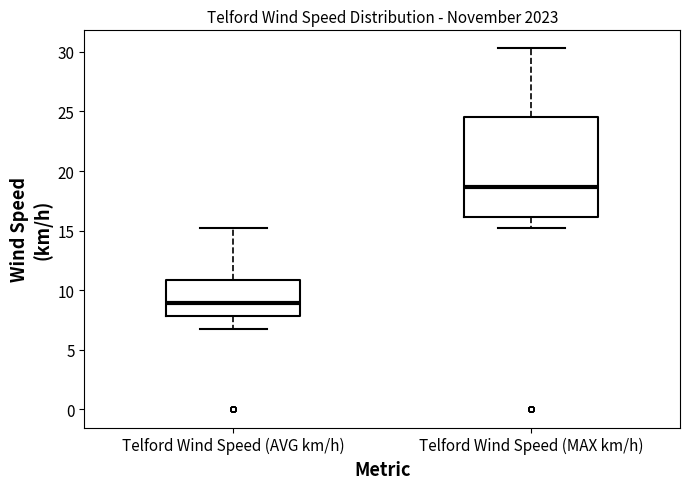

Reading left to right, transcribe this box plot: for each box, give where its median line is, the range the box spans, and where its two whiskers end, as read against the y-axis. The values are not printed on the chart, so give them approximately, as read against the axis.

Telford Wind Speed (AVG km/h): median 9.0, box 8.0 to 11.0, whiskers 6.5 to 15.0
Telford Wind Speed (MAX km/h): median 18.5, box 16.0 to 24.5, whiskers 15.0 to 30.5